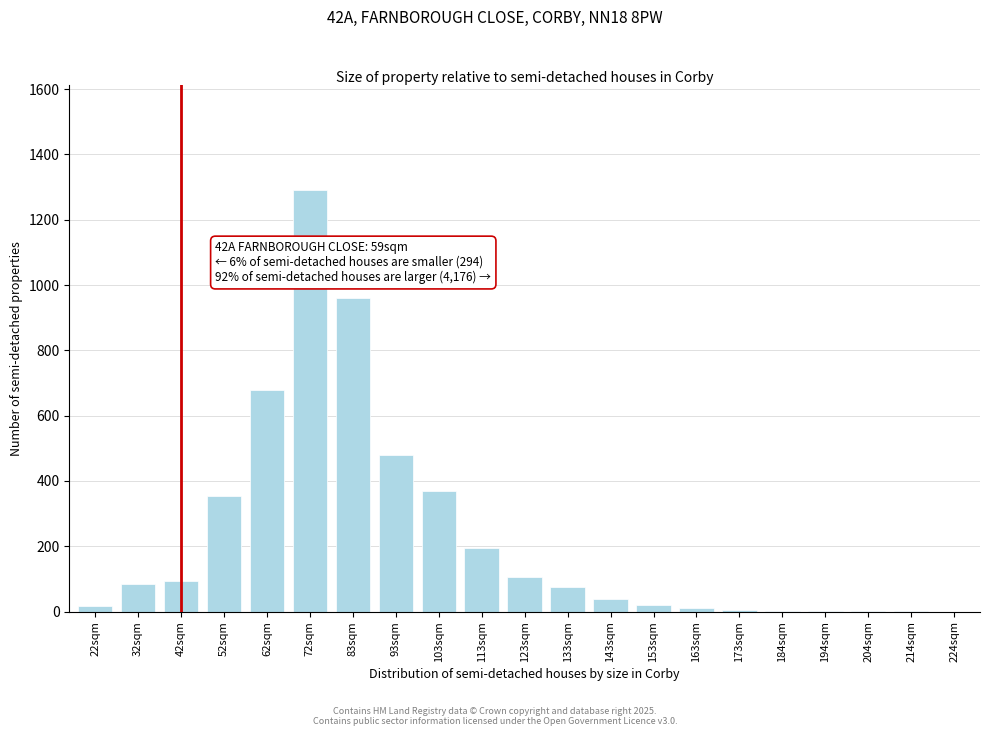

Is it true that the value at 62sqm is 234?

False